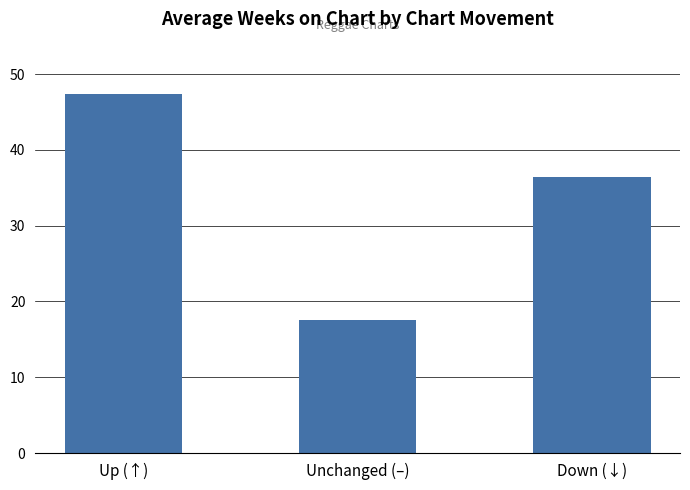

What is the difference between the maximum and minimum values?

29.8